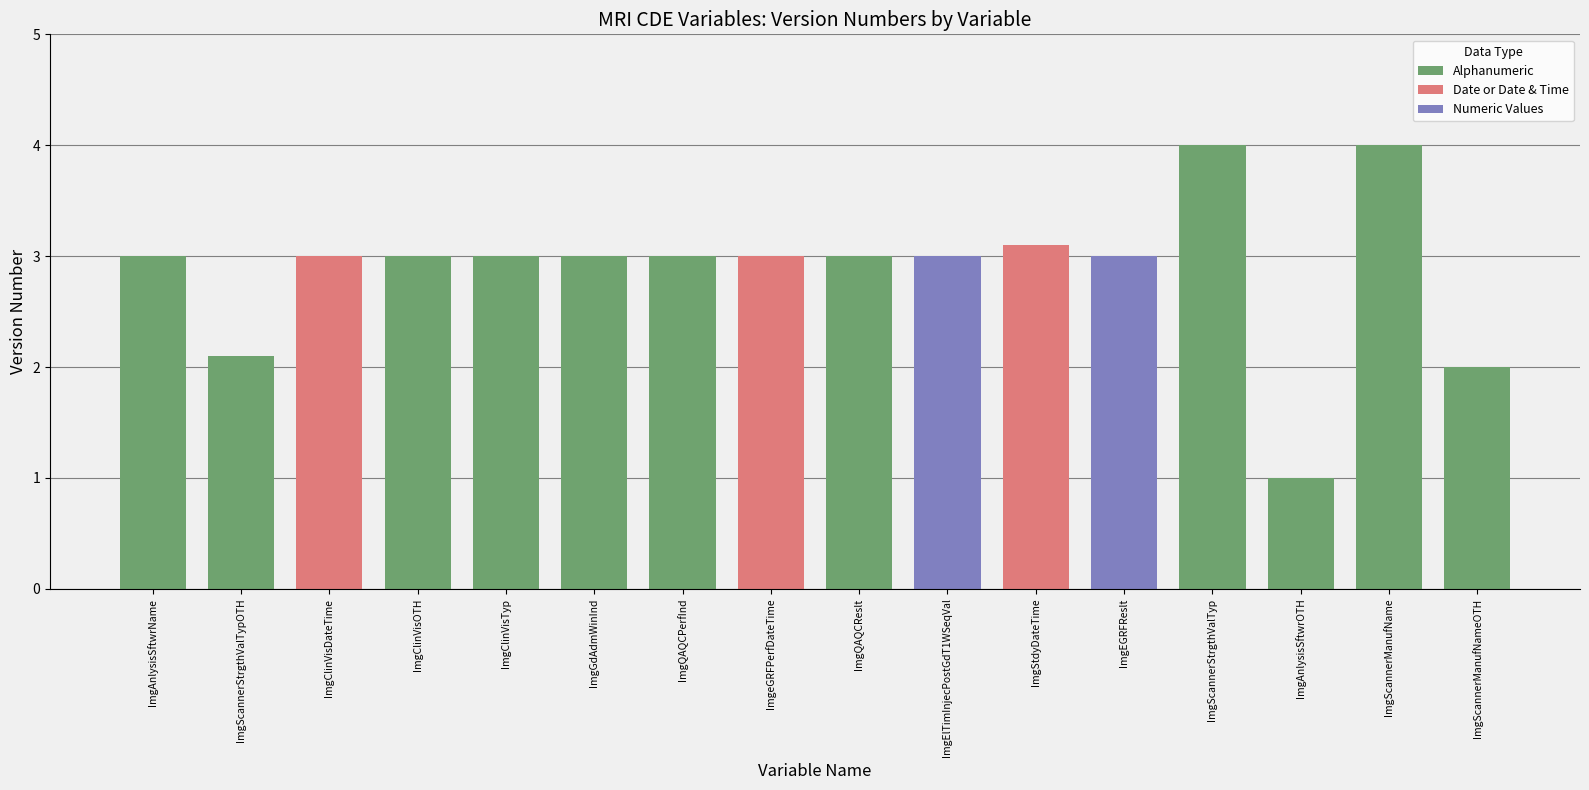

Which label corresponds to the largest value in the chart?

ImgScannerStrgthValTyp